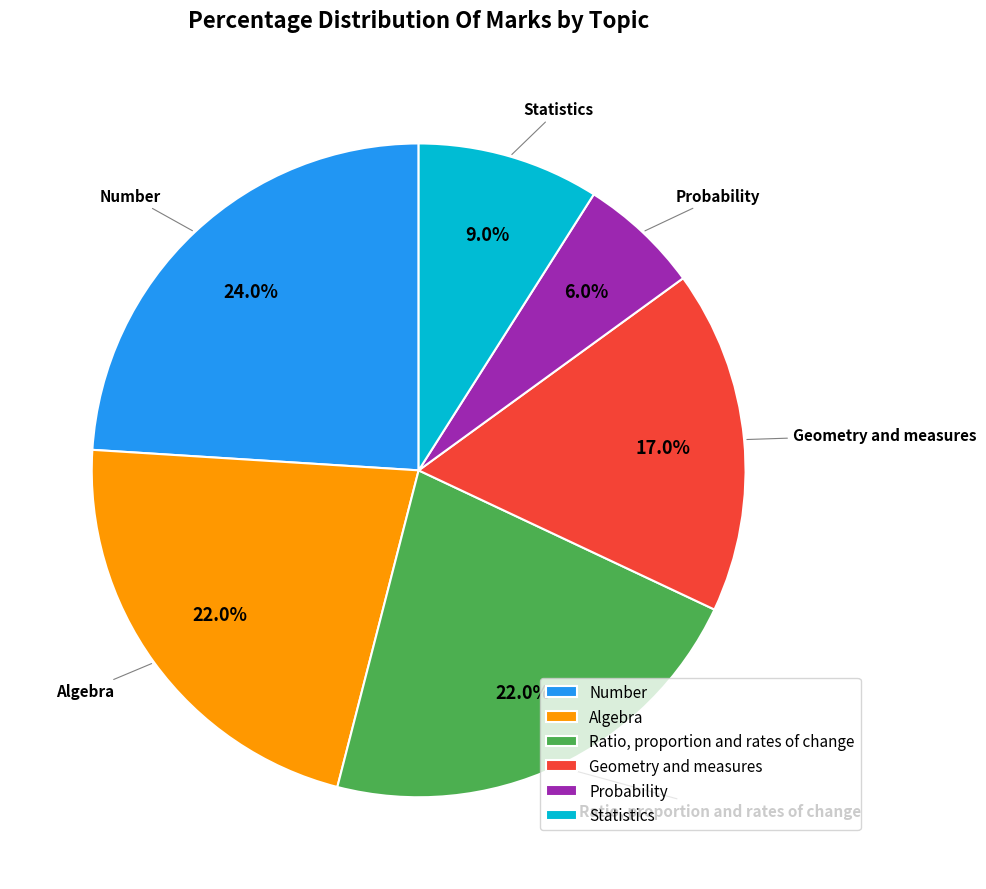

How many segments does this pie chart have?

6